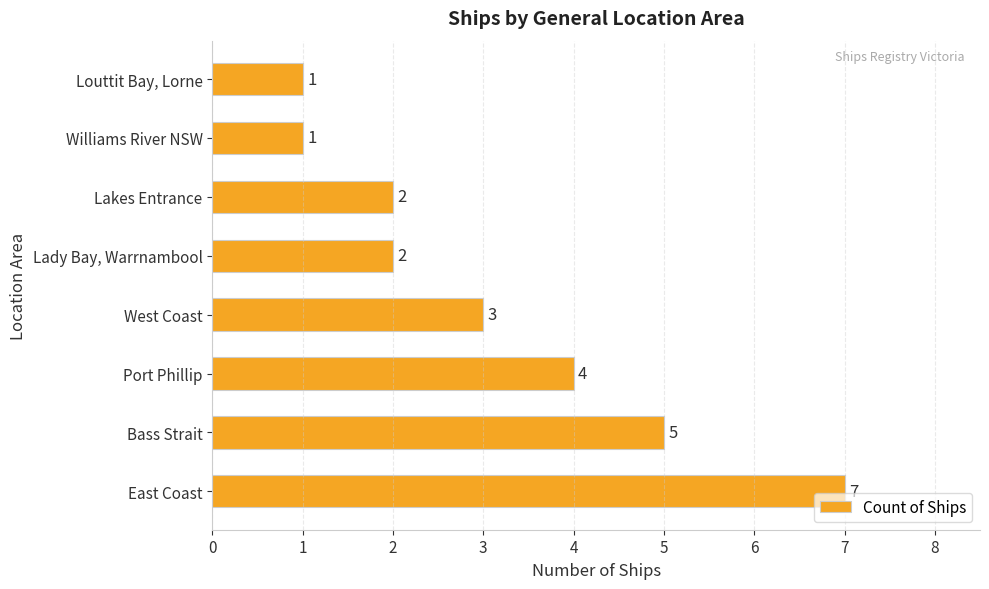

The chart shows a value of 1 at Lady Bay, Warrnambool. True or false?

False